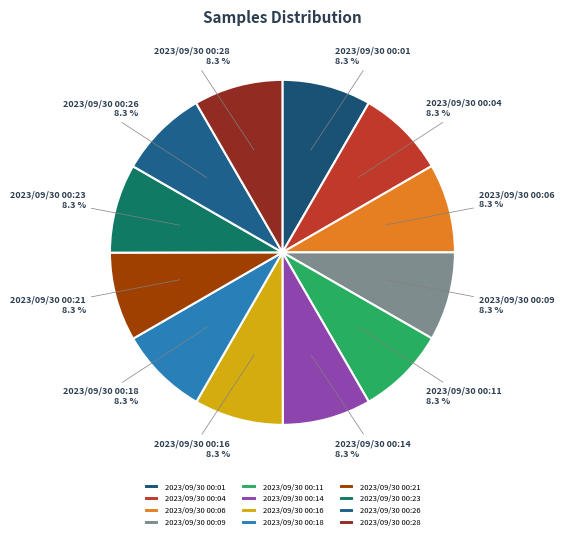

What percentage do 2023/09/30 00:21 and 2023/09/30 00:11 together represent?

16.7%